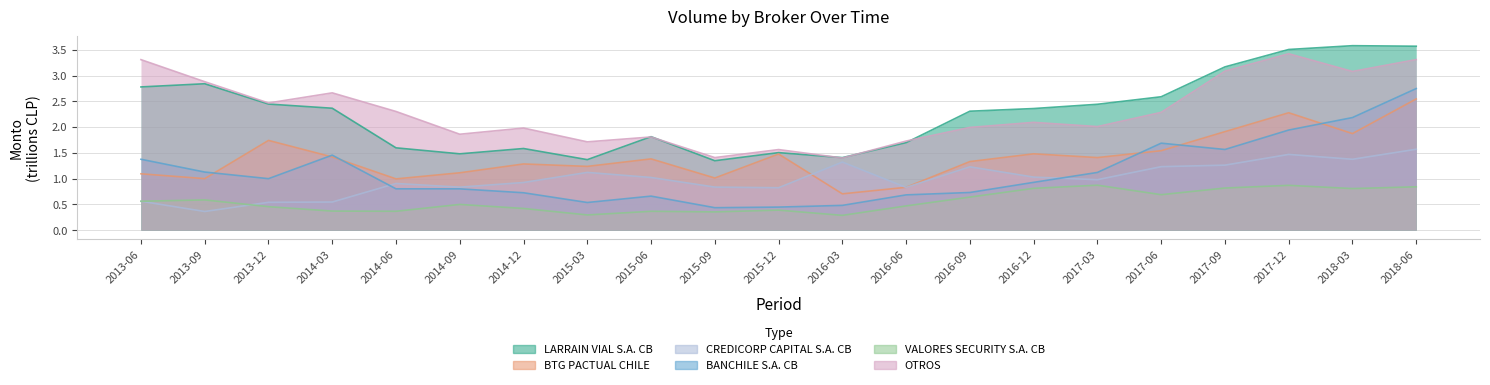

Rank the categories by LARRAIN VIAL S.A. CB value from highest to lowest.

2018-03, 2018-06, 2017-12, 2017-09, 2013-09, 2013-06, 2017-06, 2013-12, 2017-03, 2014-03, 2016-12, 2016-09, 2015-06, 2016-06, 2014-06, 2014-12, 2015-12, 2014-09, 2016-03, 2015-03, 2015-09